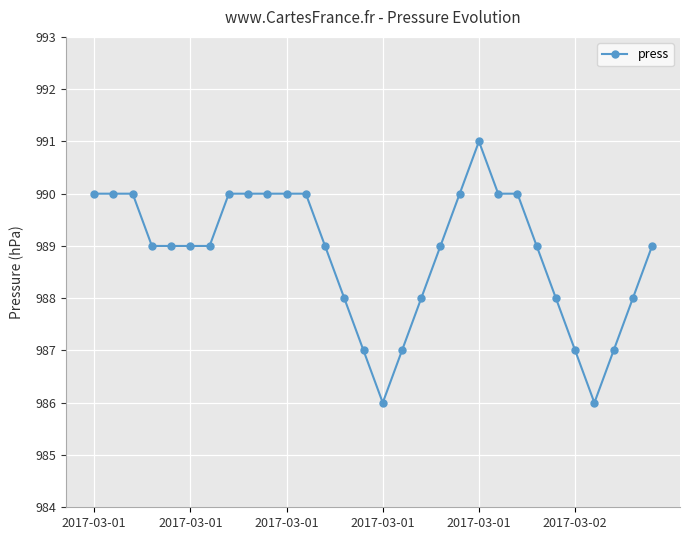

What is the minimum value shown in the chart?

986